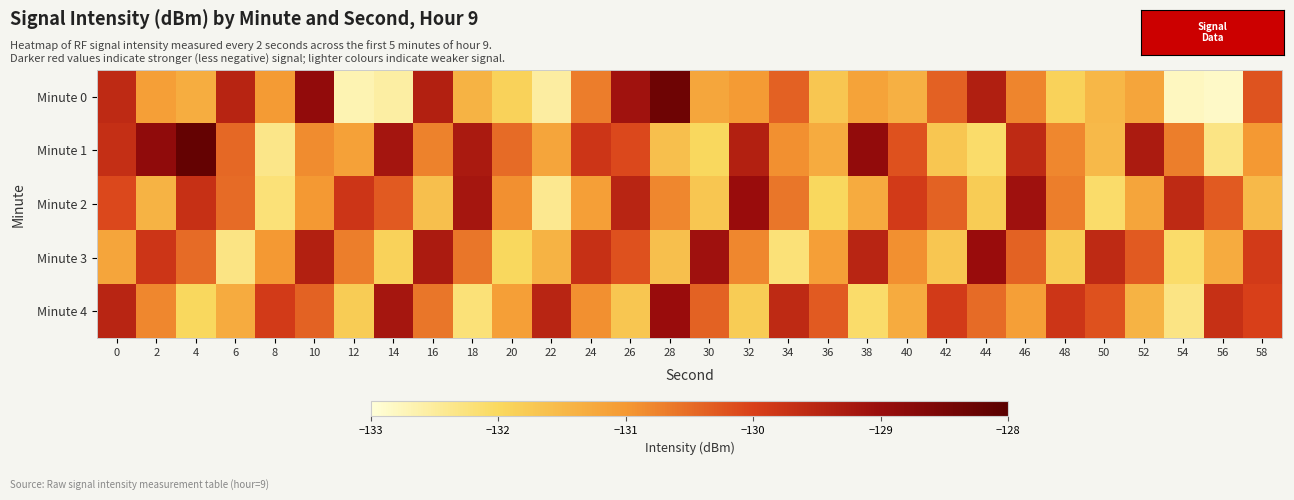

What is the total value across all series at 46?

-651.0